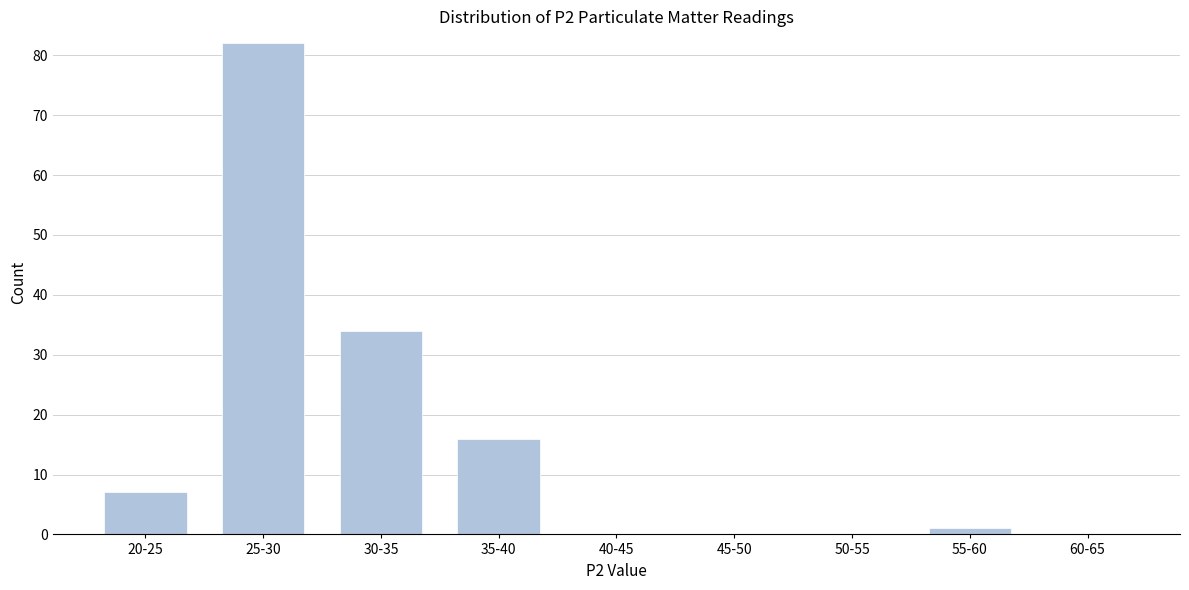

Reading right to left, extract all data points from this chart.

60-65=0	55-60=1	50-55=0	45-50=0	40-45=0	35-40=16	30-35=34	25-30=82	20-25=7